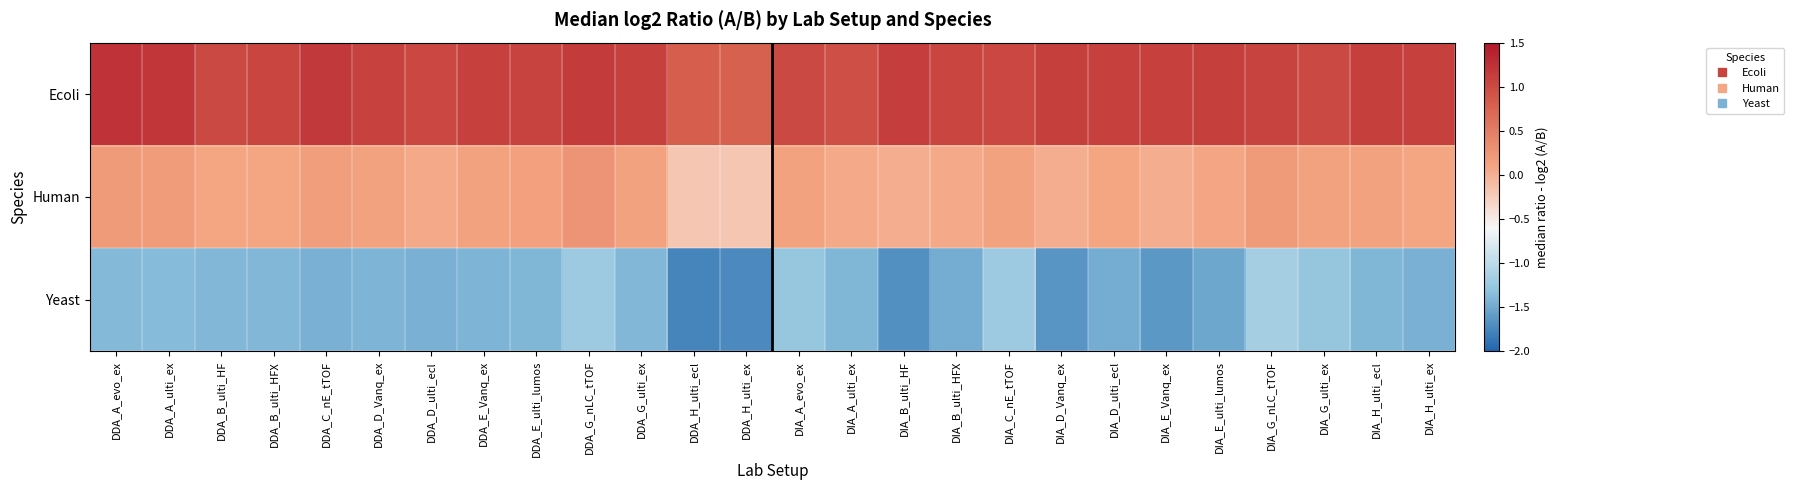

Reading left to right, transcribe all the data shown in this chart.

Ecoli: DDA_A_evo_ex=1.2	DDA_A_ulti_ex=1.2	DDA_B_ulti_HF=1.0	DDA_B_ulti_HFX=1.1	DDA_C_nE_tTOF=1.2	DDA_D_Vanq_ex=1.1	DDA_D_ulti_ecl=1.0	DDA_E_Vanq_ex=1.1	DDA_E_ulti_lumos=1.1	DDA_G_nLC_tTOF=1.1	DDA_G_ulti_ex=1.1	DDA_H_ulti_ecl=0.8	DDA_H_ulti_ex=0.8	DIA_A_evo_ex=1.0	DIA_A_ulti_ex=1.0	DIA_B_ulti_HF=1.1	DIA_B_ulti_HFX=1.1	DIA_C_nE_tTOF=1.0	DIA_D_Vanq_ex=1.1	DIA_D_ulti_ecl=1.1	DIA_E_Vanq_ex=1.1	DIA_E_ulti_lumos=1.1	DIA_G_nLC_tTOF=1.1	DIA_G_ulti_ex=1.0	DIA_H_ulti_ecl=1.1	DIA_H_ulti_ex=1.1
Human: DDA_A_evo_ex=0.2	DDA_A_ulti_ex=0.2	DDA_B_ulti_HF=0.1	DDA_B_ulti_HFX=0.1	DDA_C_nE_tTOF=0.2	DDA_D_Vanq_ex=0.1	DDA_D_ulti_ecl=0.1	DDA_E_Vanq_ex=0.1	DDA_E_ulti_lumos=0.1	DDA_G_nLC_tTOF=0.3	DDA_G_ulti_ex=0.1	DDA_H_ulti_ecl=-0.2	DDA_H_ulti_ex=-0.2	DIA_A_evo_ex=0.1	DIA_A_ulti_ex=0.1	DIA_B_ulti_HF=0.0	DIA_B_ulti_HFX=0.1	DIA_C_nE_tTOF=0.1	DIA_D_Vanq_ex=0.0	DIA_D_ulti_ecl=0.1	DIA_E_Vanq_ex=0.0	DIA_E_ulti_lumos=0.1	DIA_G_nLC_tTOF=0.2	DIA_G_ulti_ex=0.1	DIA_H_ulti_ecl=0.1	DIA_H_ulti_ex=0.1
Yeast: DDA_A_evo_ex=-1.4	DDA_A_ulti_ex=-1.4	DDA_B_ulti_HF=-1.4	DDA_B_ulti_HFX=-1.4	DDA_C_nE_tTOF=-1.4	DDA_D_Vanq_ex=-1.4	DDA_D_ulti_ecl=-1.4	DDA_E_Vanq_ex=-1.4	DDA_E_ulti_lumos=-1.4	DDA_G_nLC_tTOF=-1.2	DDA_G_ulti_ex=-1.4	DDA_H_ulti_ecl=-1.8	DDA_H_ulti_ex=-1.7	DIA_A_evo_ex=-1.2	DIA_A_ulti_ex=-1.4	DIA_B_ulti_HF=-1.7	DIA_B_ulti_HFX=-1.5	DIA_C_nE_tTOF=-1.2	DIA_D_Vanq_ex=-1.6	DIA_D_ulti_ecl=-1.5	DIA_E_Vanq_ex=-1.6	DIA_E_ulti_lumos=-1.5	DIA_G_nLC_tTOF=-1.2	DIA_G_ulti_ex=-1.3	DIA_H_ulti_ecl=-1.4	DIA_H_ulti_ex=-1.4